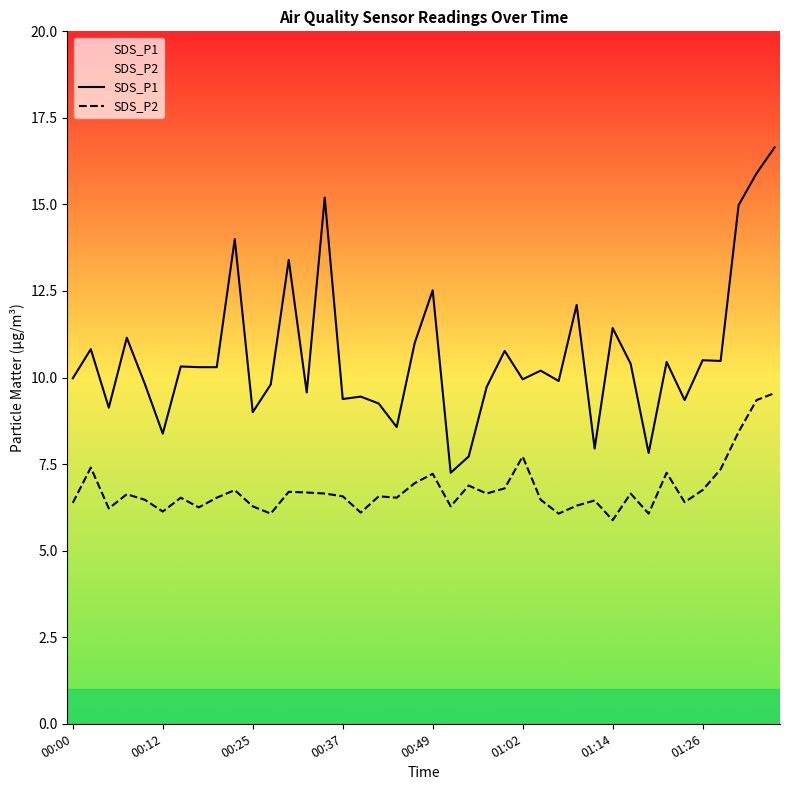

What is the lowest value of the SDS_P2 series?

5.9